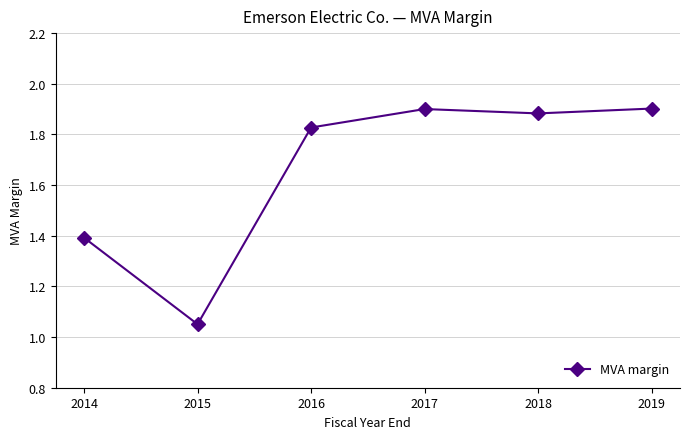

Approximately how many times larger is the value at 2016 compared to 2019?

1.0